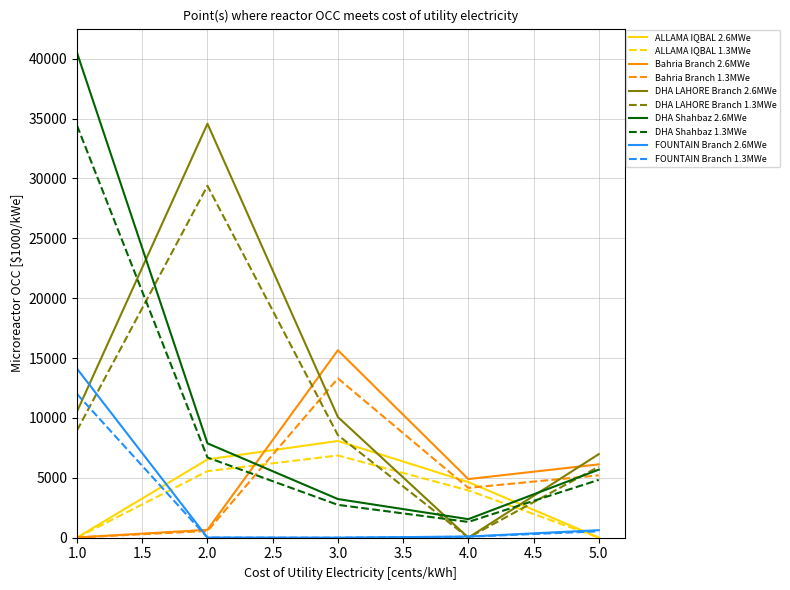

What is the maximum value shown in the chart?

40482.0